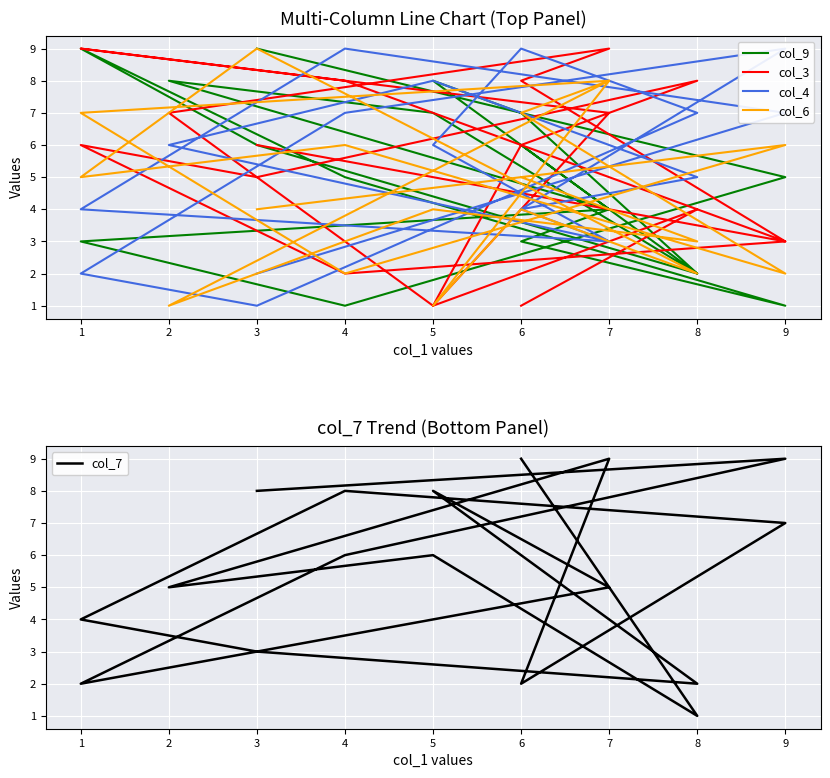

In col_6, how many points are lower than both neighbors (excluding endpoints)?

7